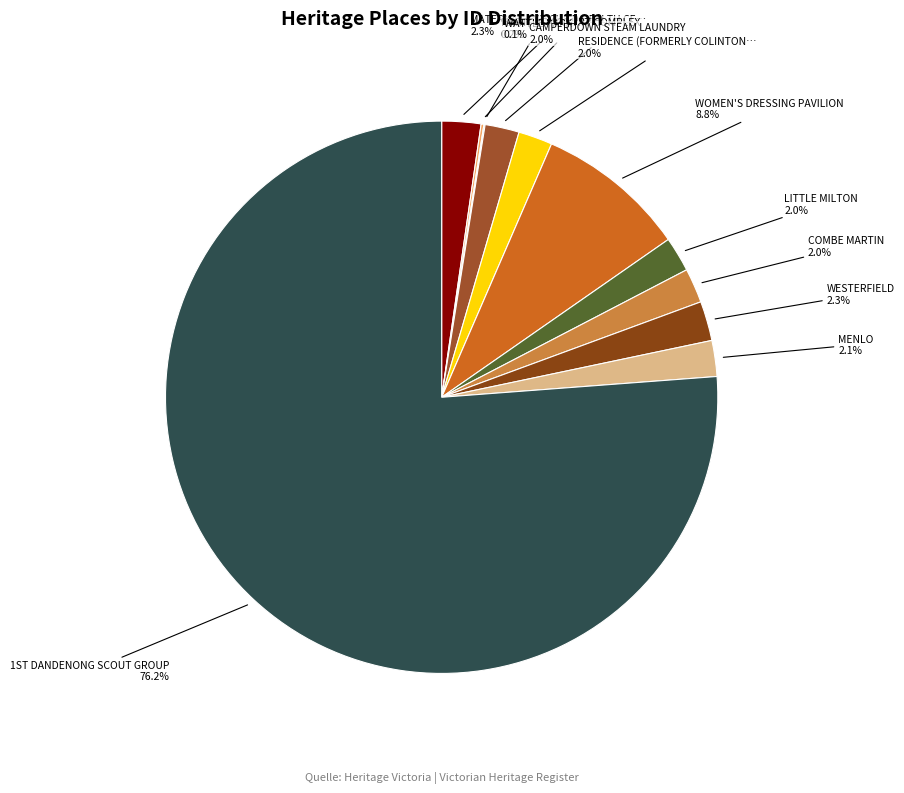

How many slices are in this pie chart?

11